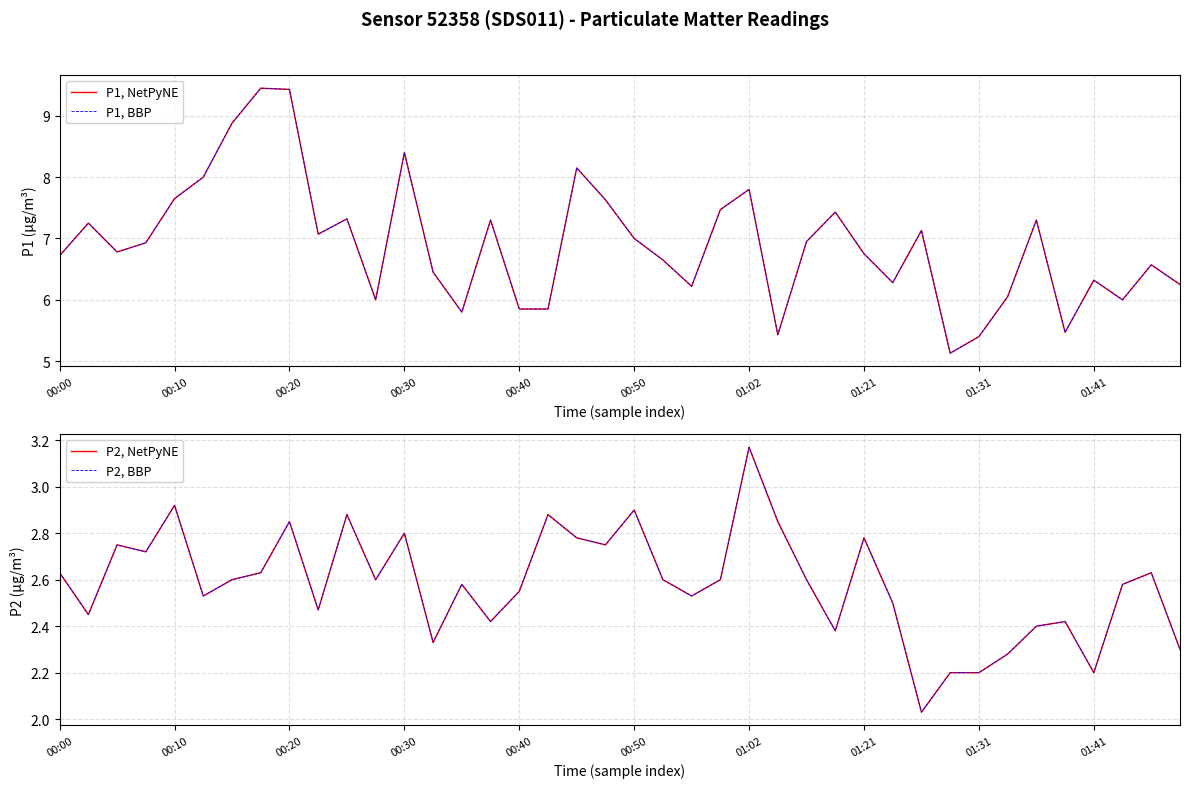

How many interior local valleys does the P1, NetPyNE series have?

10